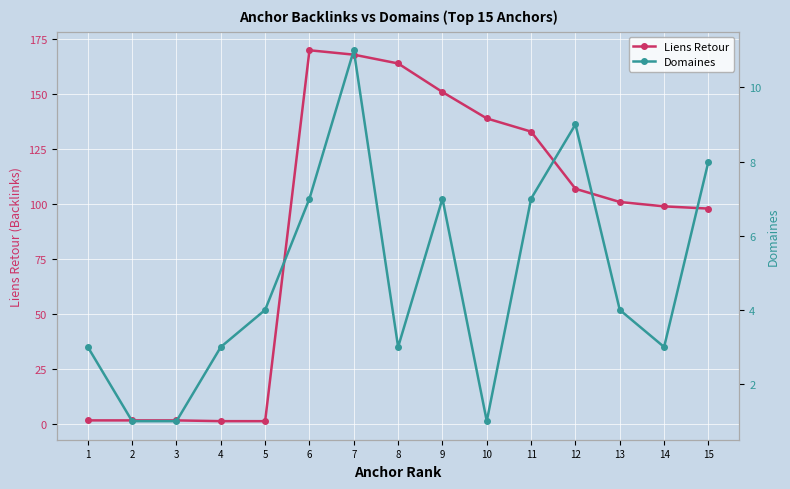

What are all the series names shown in the legend?

Liens Retour, Domaines